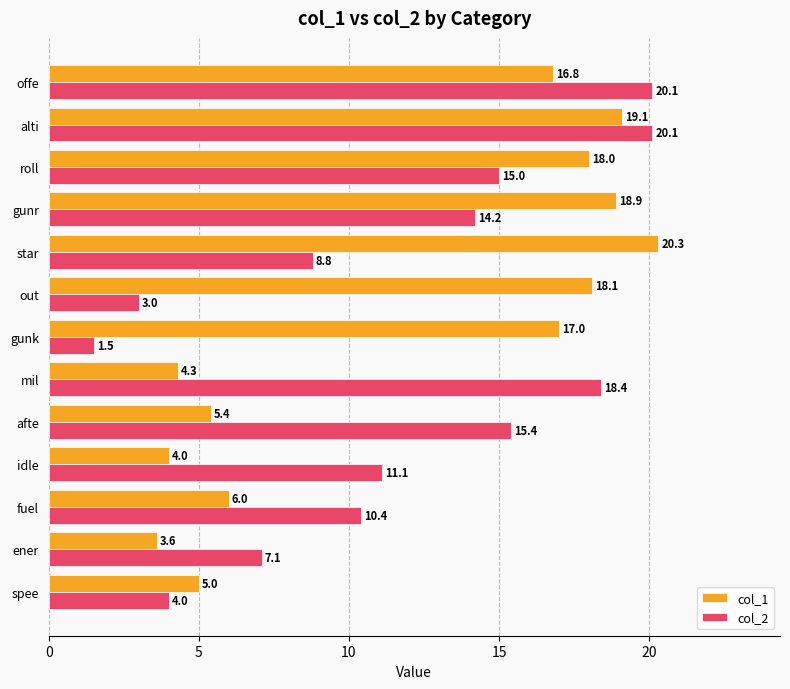

What is the sum of the col_1 values at star and gunr?

39.2